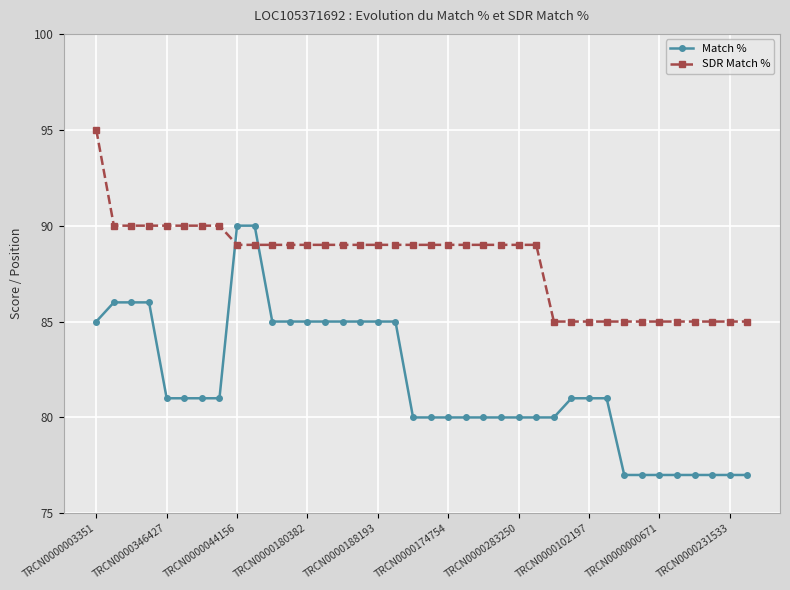

Which series has the largest total across all categories?

SDR Match %